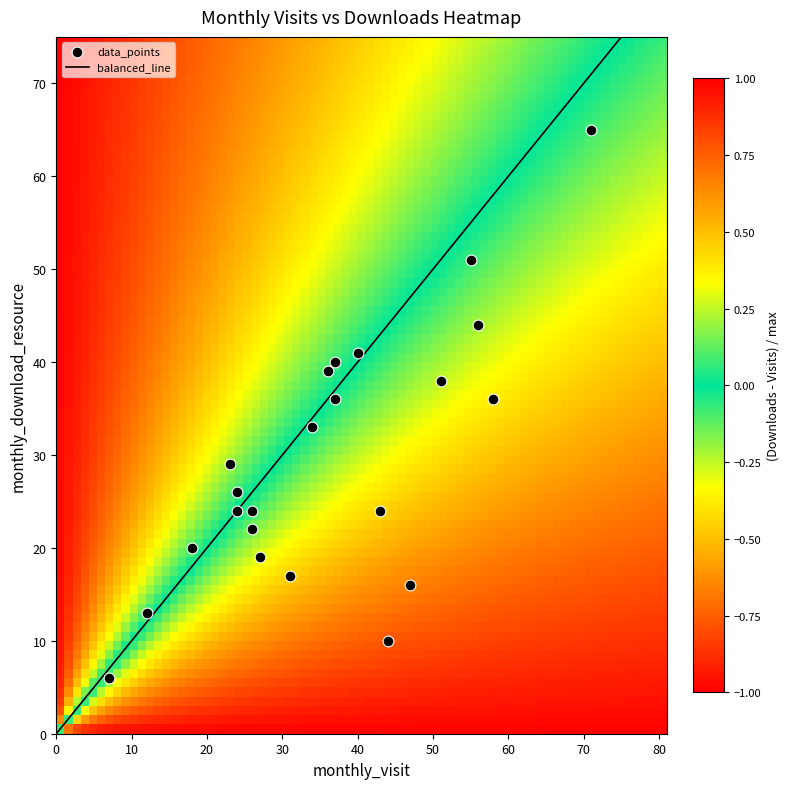

What is the range of X values (max minus min)?

64